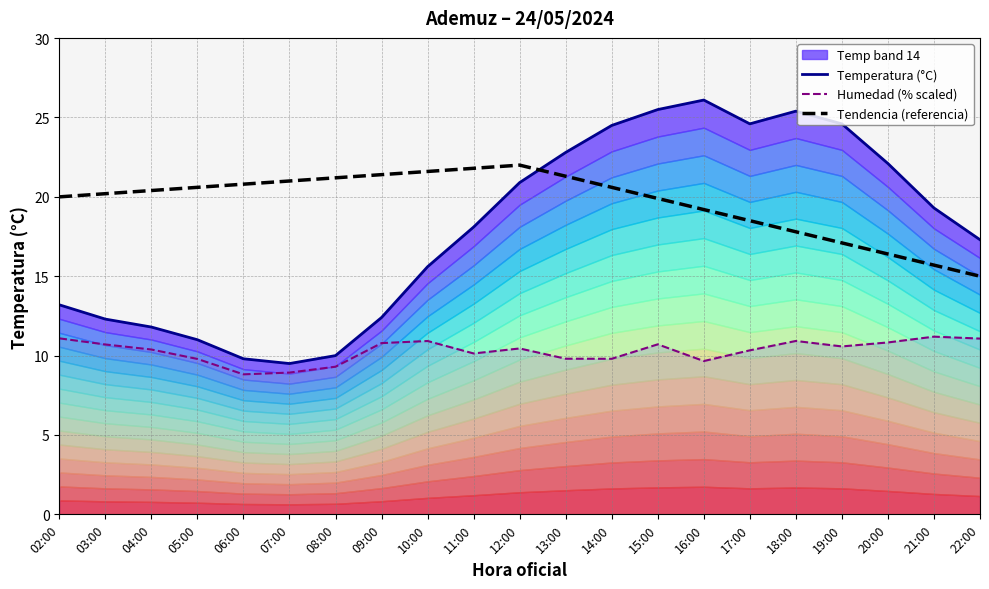

Rank the series by their average value, from highest to lowest.

Tendencia (referencia), Temperatura (°C), Humedad (% scaled)